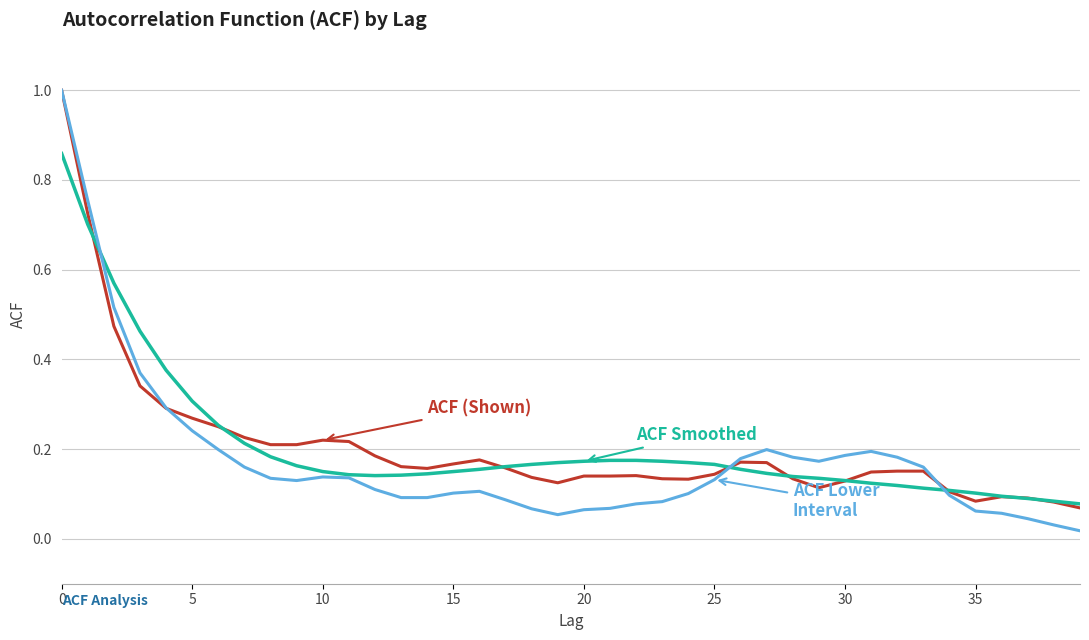

What is the greatest value displayed?

1.0